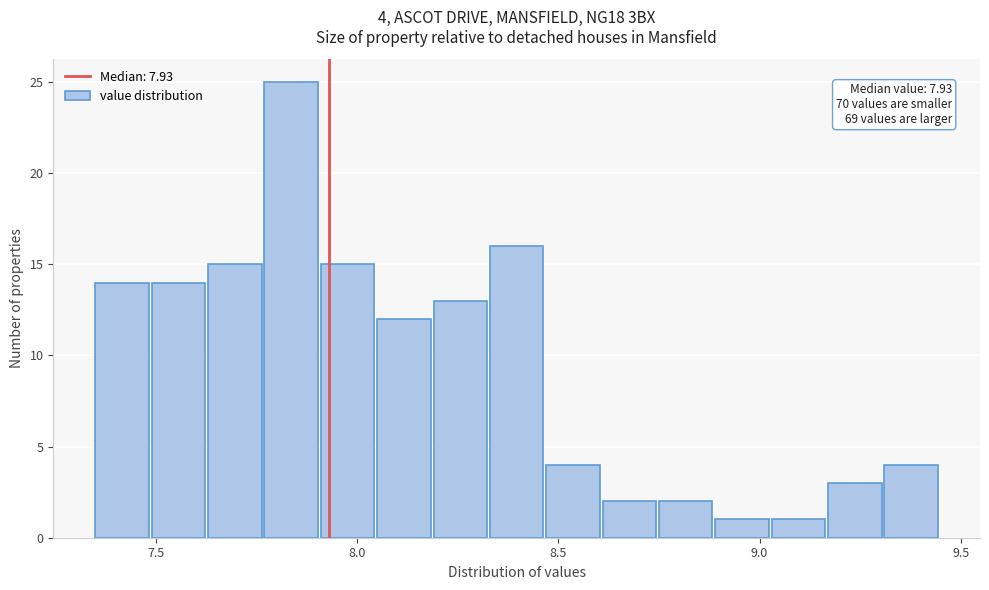

Around what value on the x-axis is the tallest bar? Give the approximate position of its centre, as read against the axis.

7.85